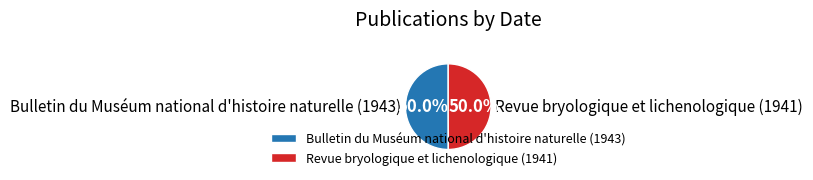

What percentage do Revue bryologique et lichenologique (1941) and Bulletin du Muséum national d'histoire naturelle (1943) together represent?

100.0%